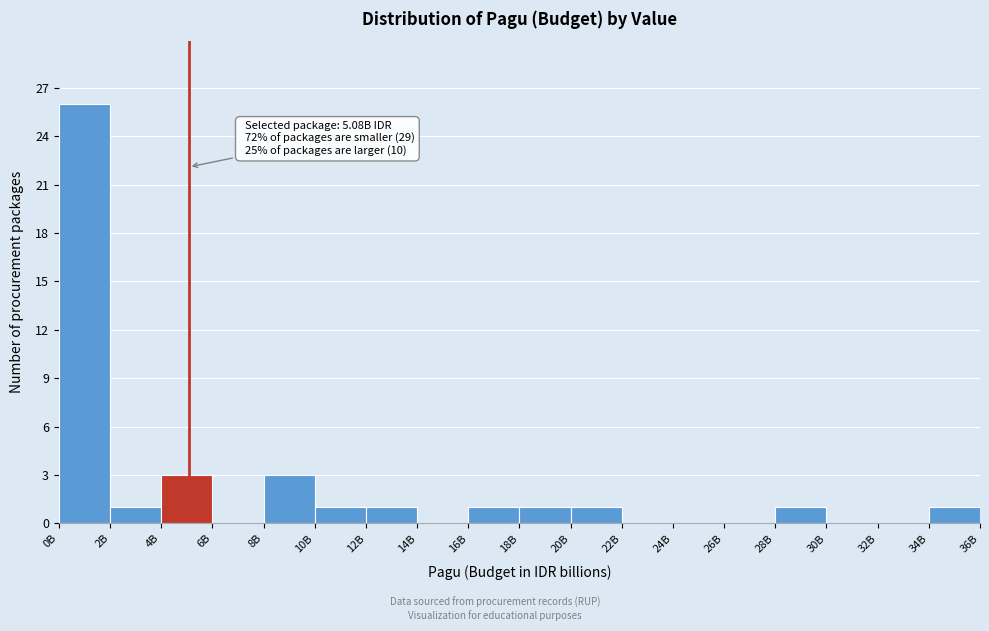

Reading right to left, extract all data points from this chart.

34B=1	32B=0	30B=0	28B=1	26B=0	24B=0	22B=0	20B=1	18B=1	16B=1	14B=0	12B=1	10B=1	8B=3	6B=0	4B=3	2B=1	0B=26